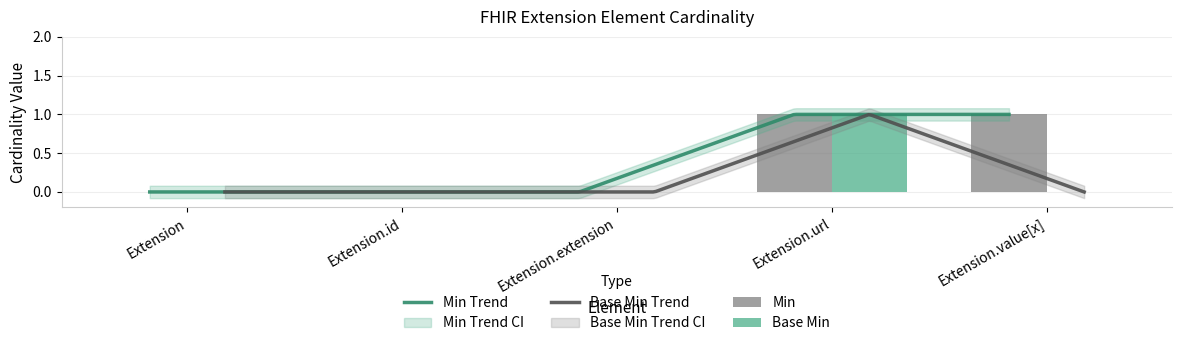

At which category does the chart reach its peak across all series?

Extension.url